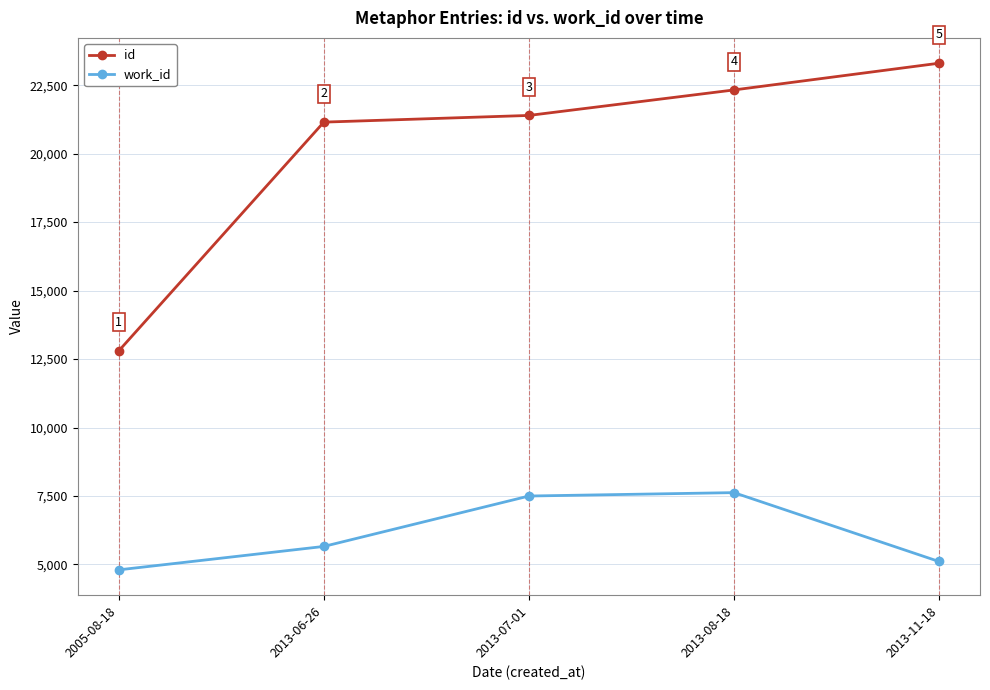

How many values in the id series are below 21396?

2